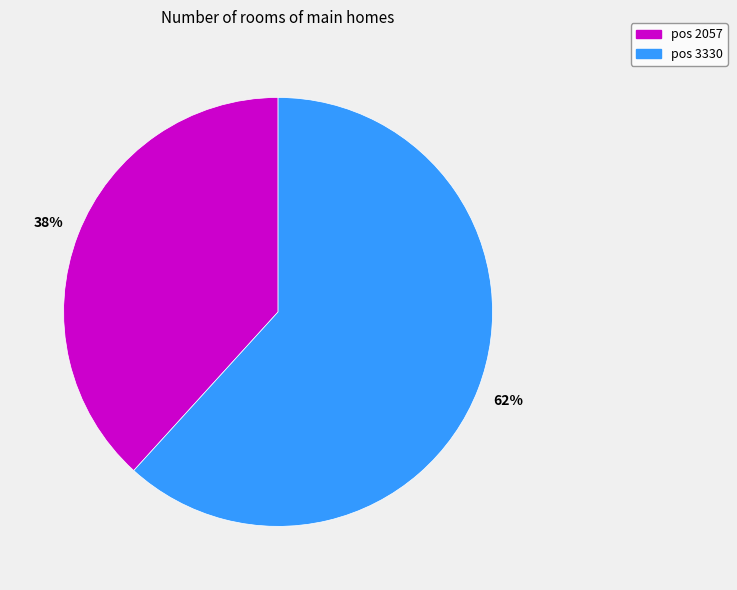

To the nearest percent, what is the average slice percentage?

50%